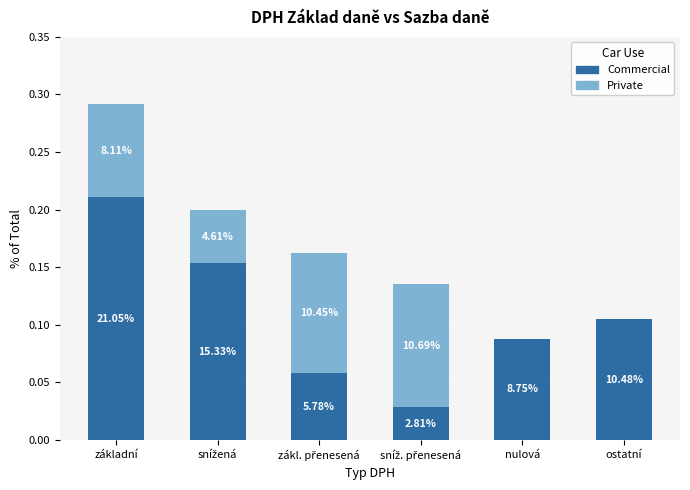

List the series in order of their peak value, highest first.

Commercial, Private